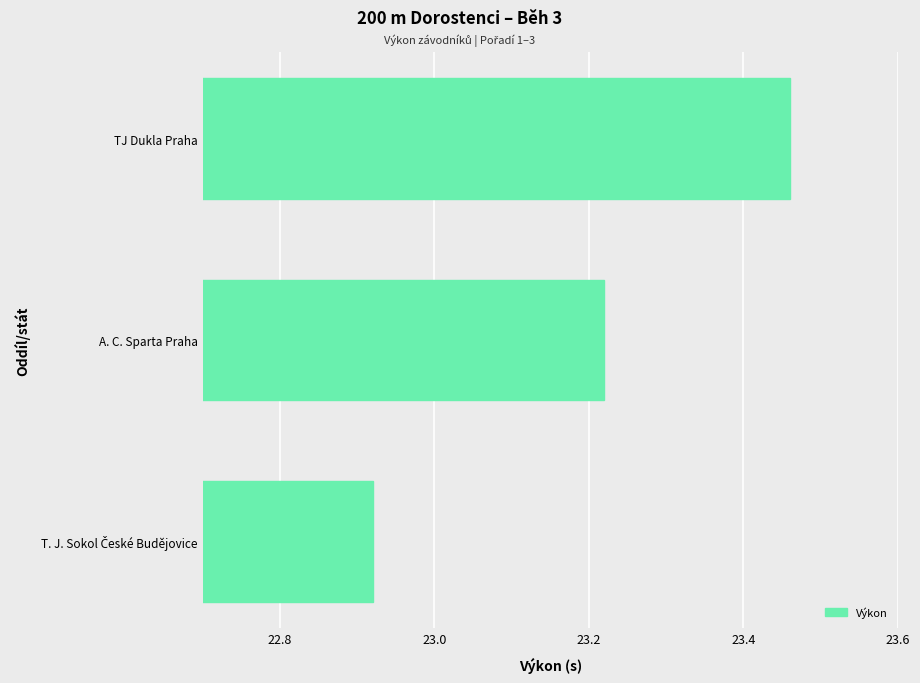

How many values are below 23?

1